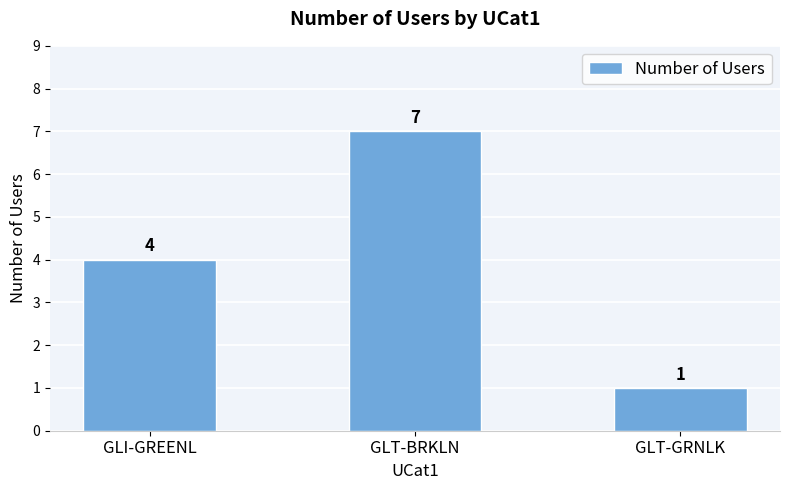

Reading left to right, transcribe all the data shown in this chart.

4	7	1